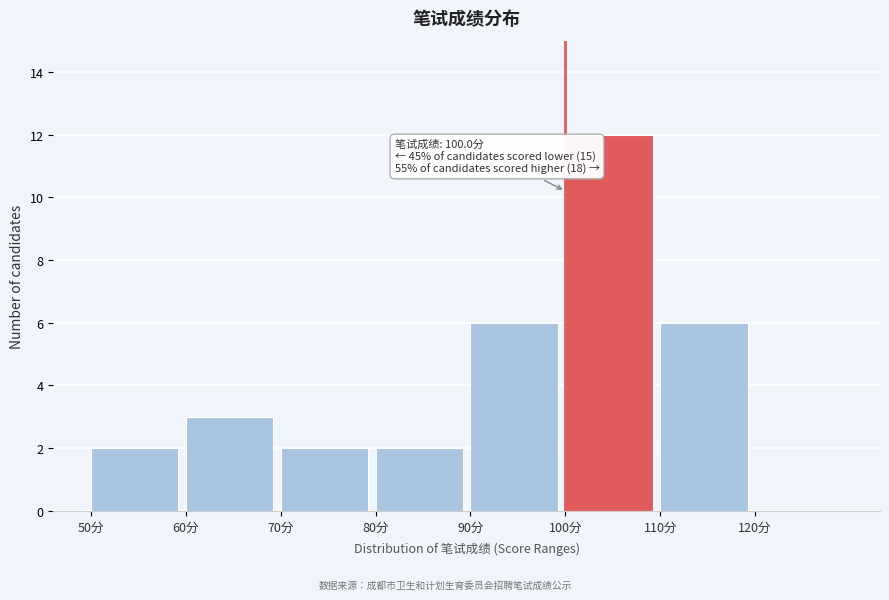

Which range on the x-axis has the tallest bar?

100 to 110